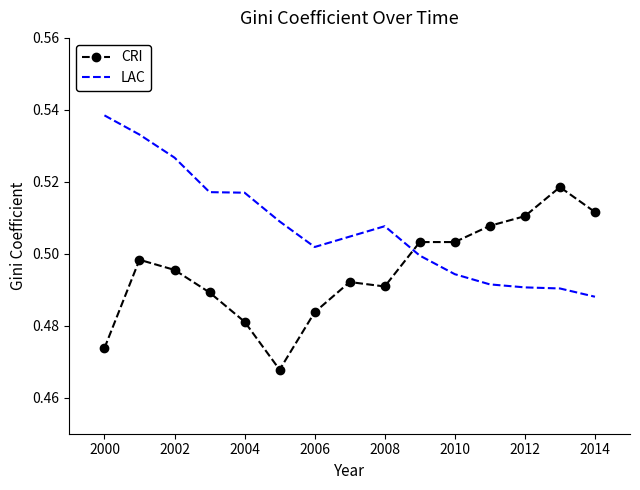

How many intersections are there between LAC and CRI?

1